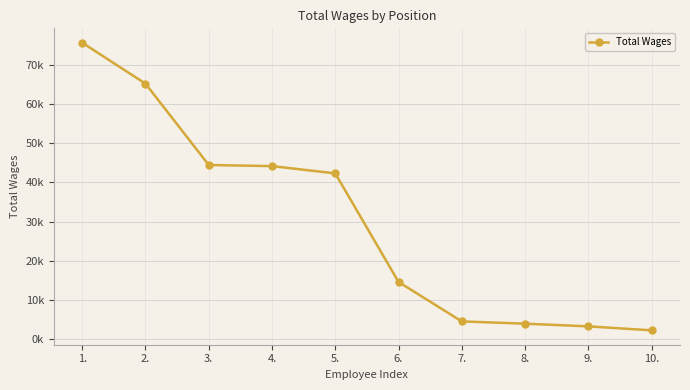

Is this an area chart (filled region under the line)?

No